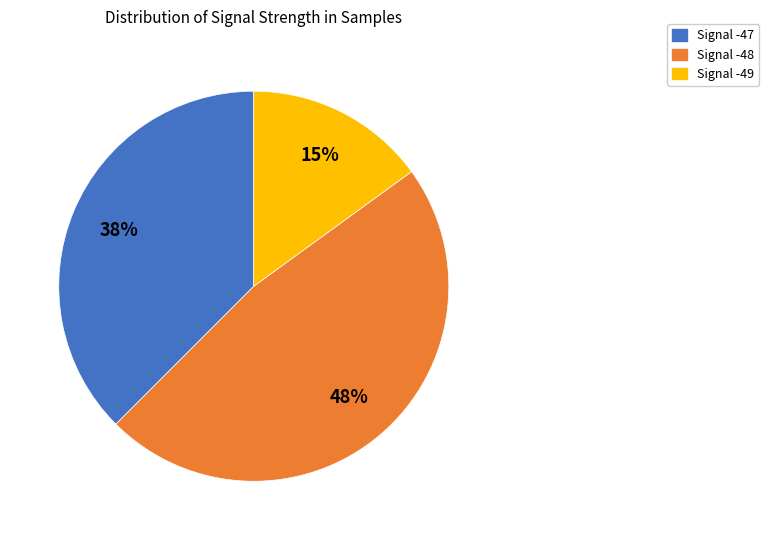

To the nearest percent, what is the average slice percentage?

33%